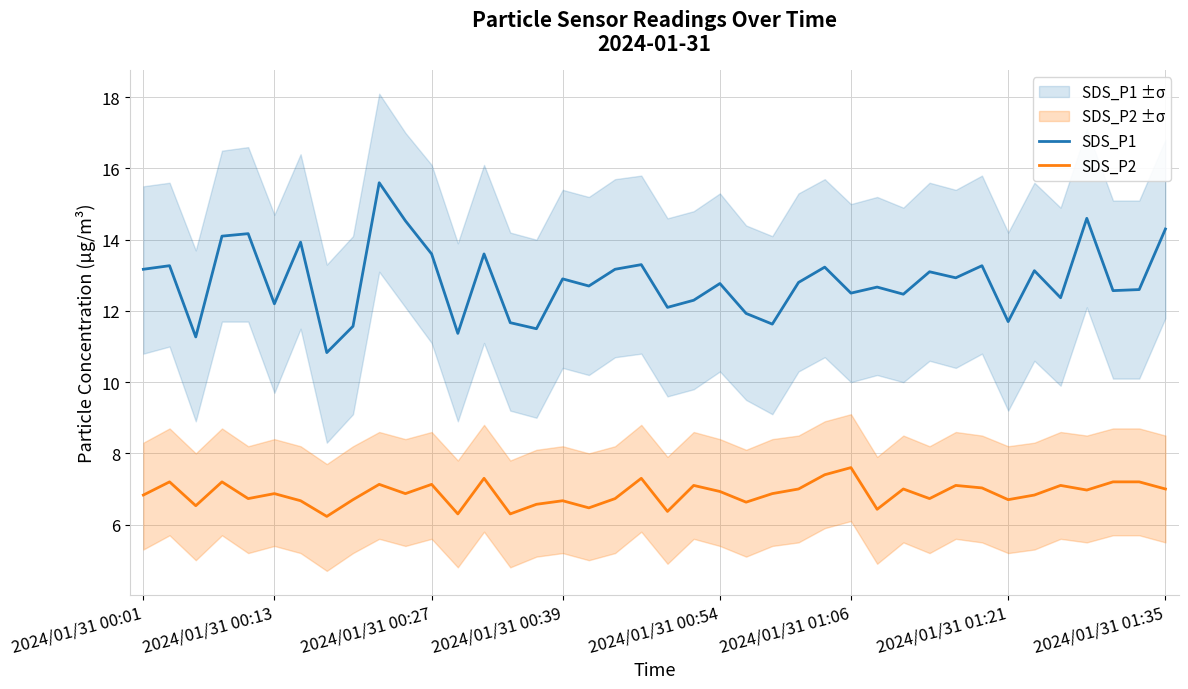

True or false: SDS_P1 and SDS_P2 intersect in this chart.

False